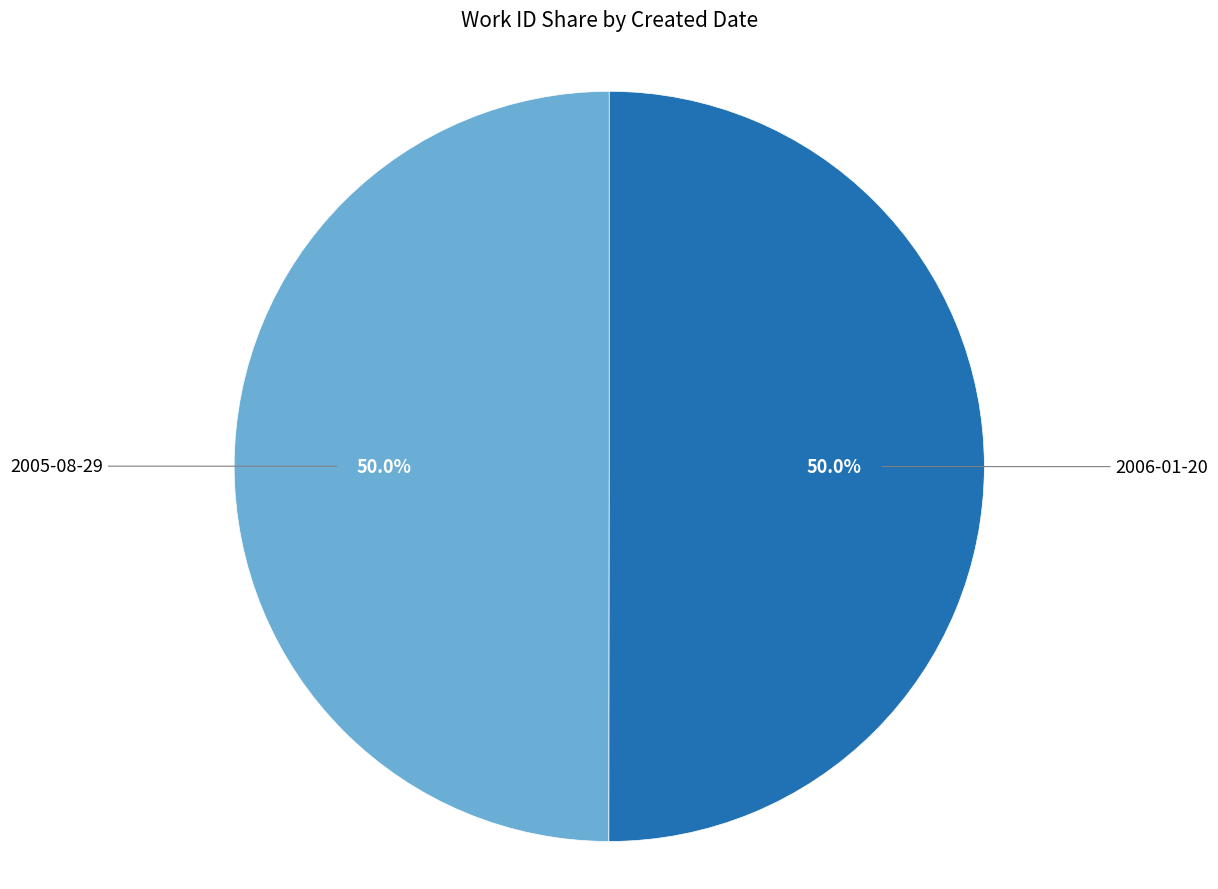

How many segments does this pie chart have?

2